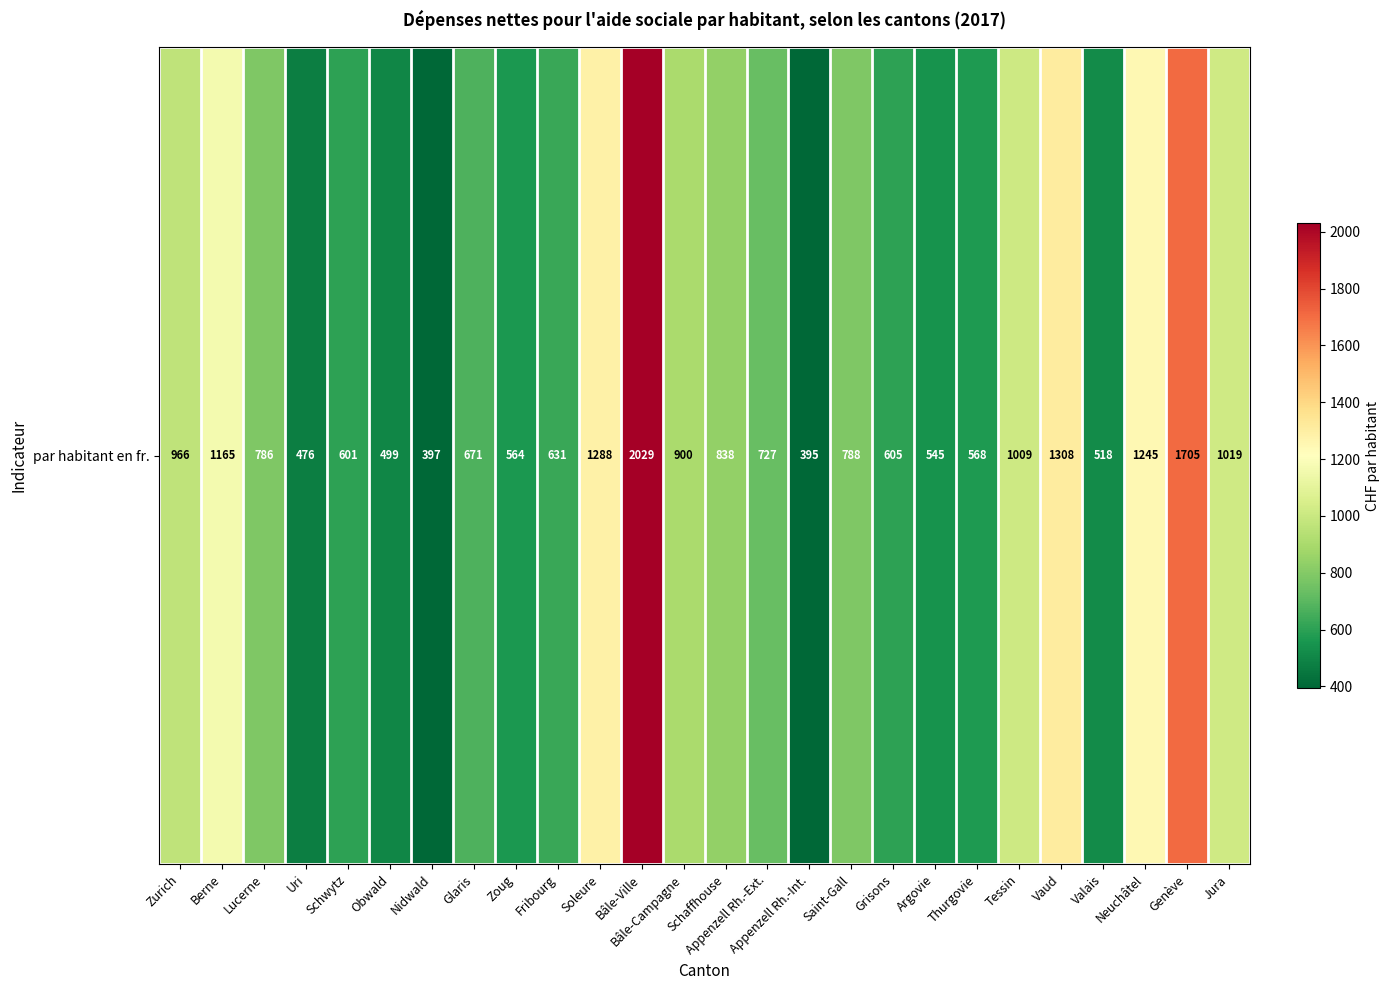

What is the minimum value shown in the chart?

395